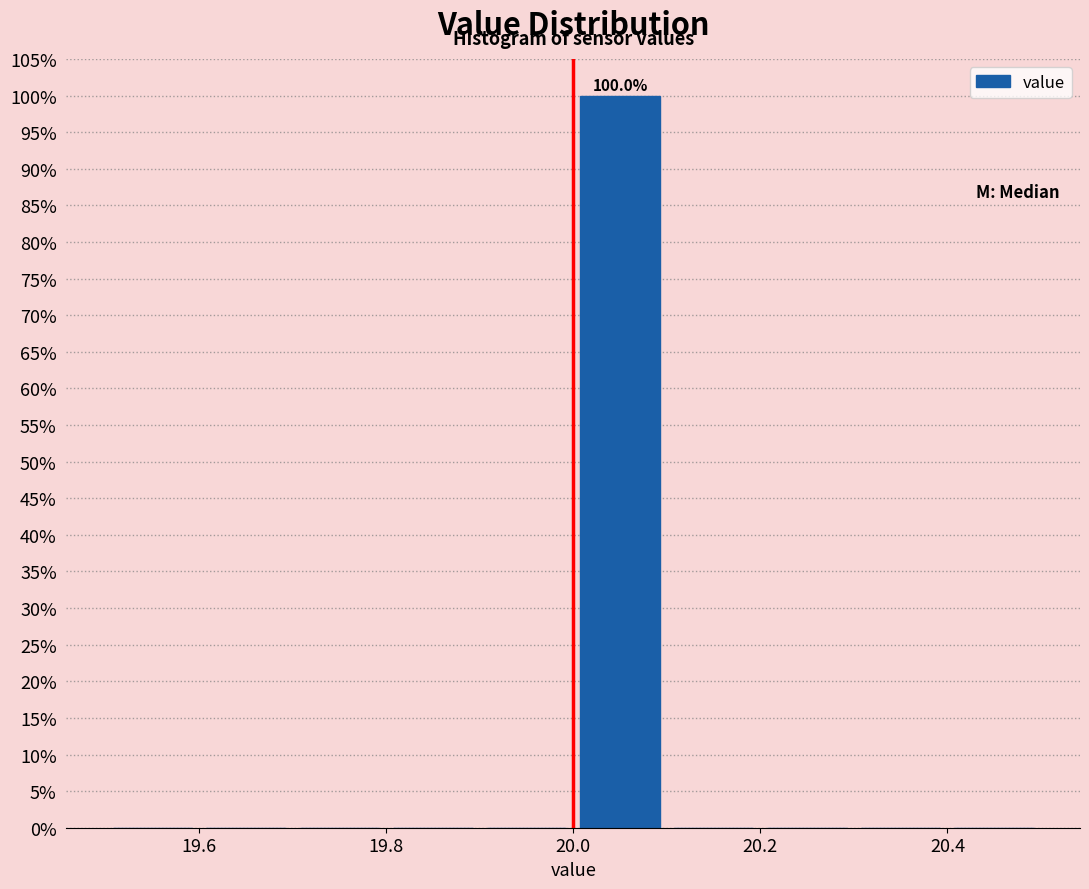

Which range on the x-axis has the tallest bar?

20.0 to 20.1